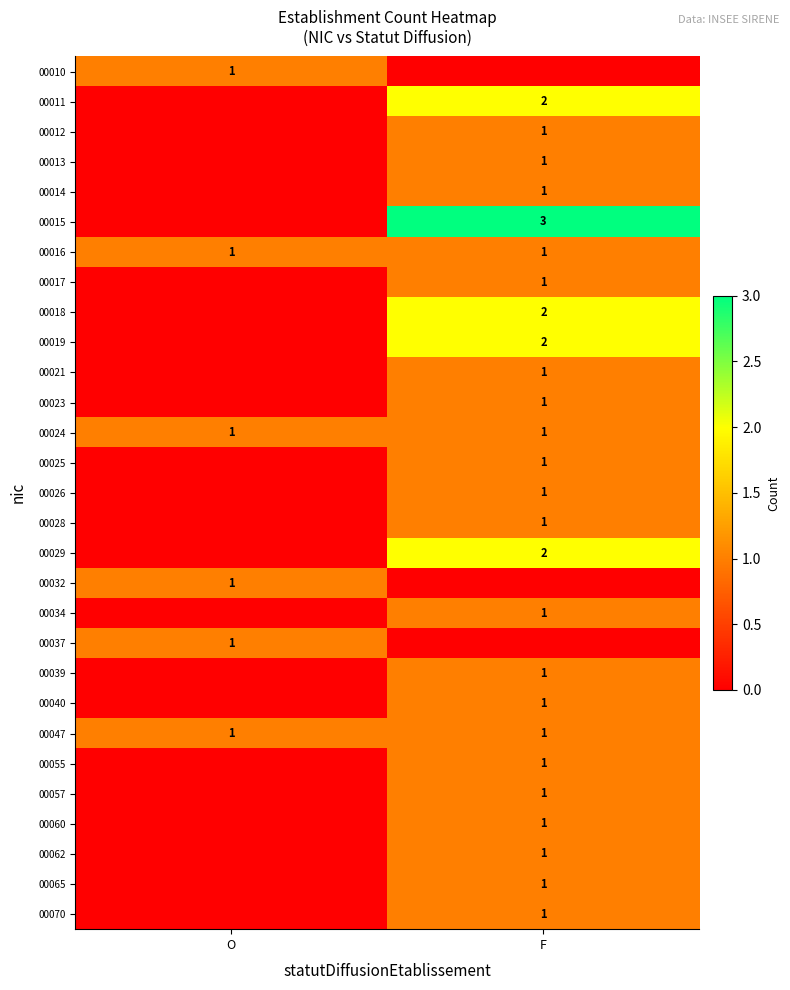

How many data points does each series have?

2